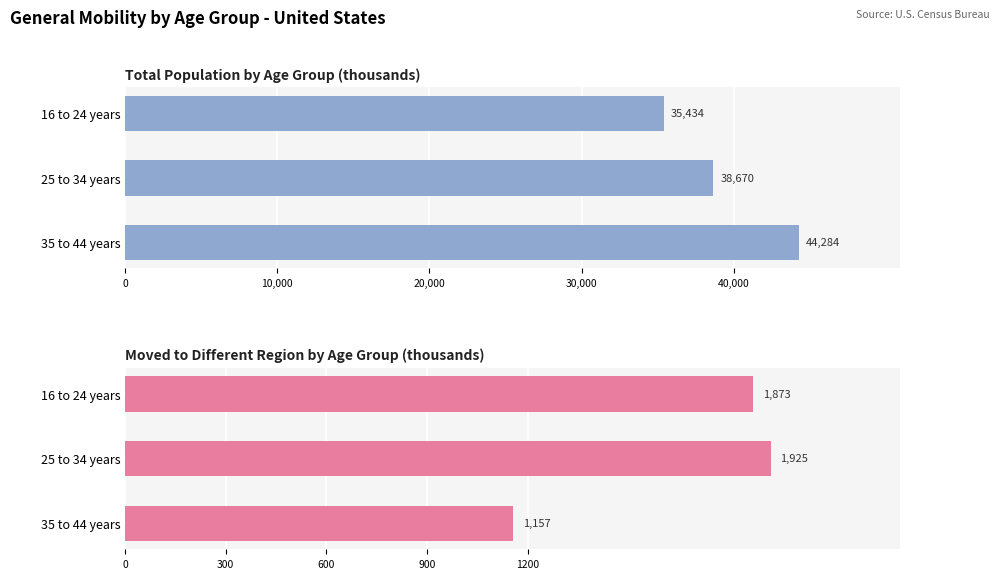

How many bars are there in total?

6